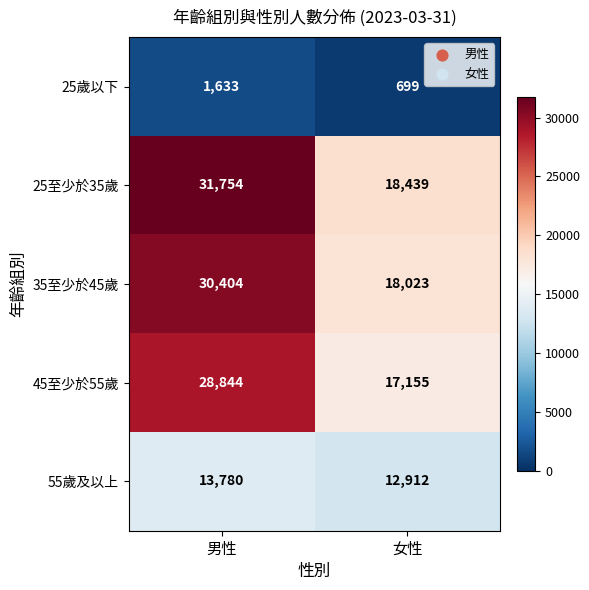

At which category is the sum across all series the highest?

男性